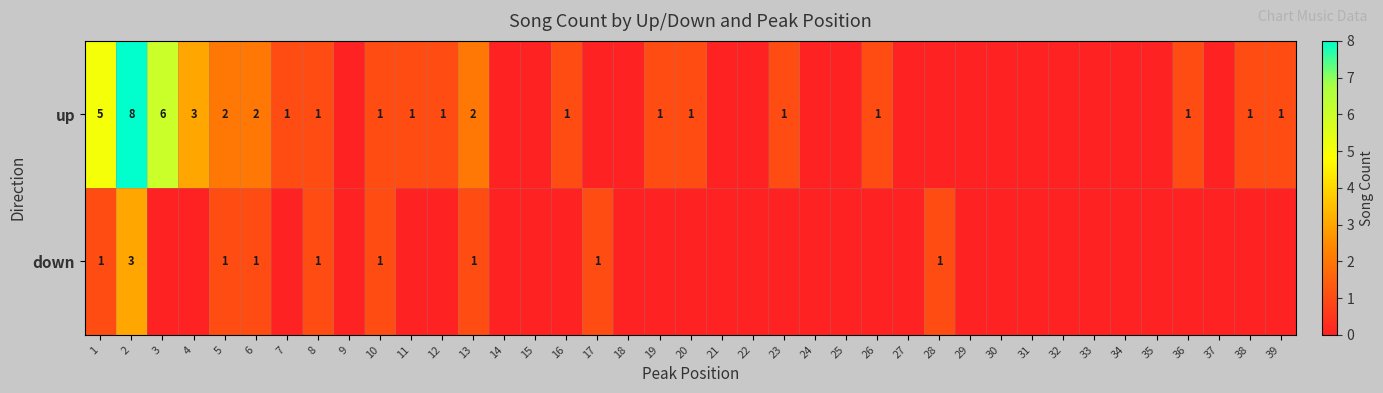

Which series changed the most between 6 and 8?

up